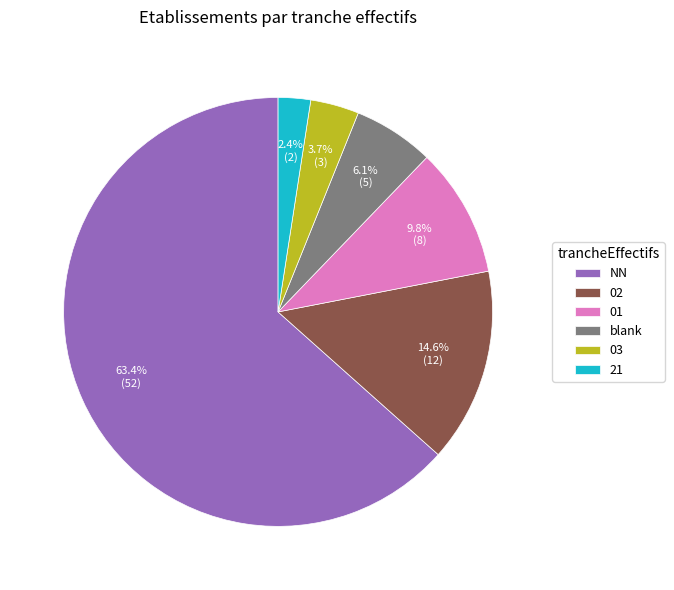

Rank the categories by value from lowest to highest.

21, 03, blank, 01, 02, NN